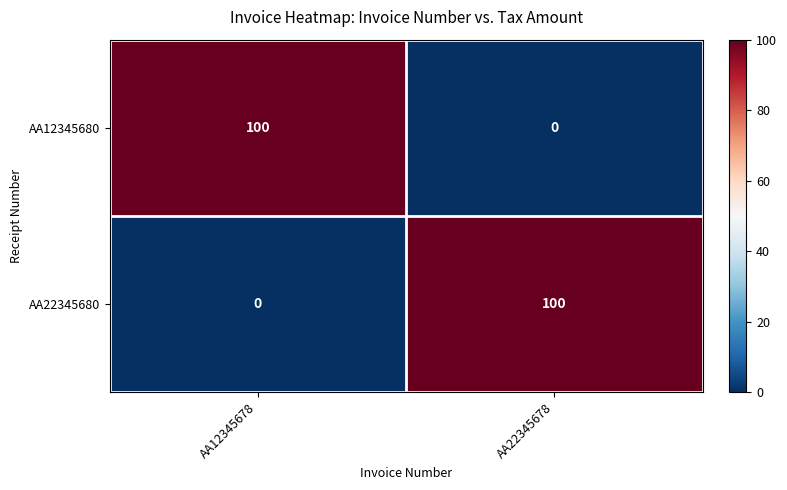

What is the sum of all AA22345680 values?

100